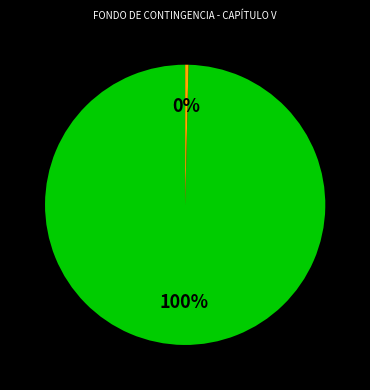

To the nearest percent, what is the average slice percentage?

50%